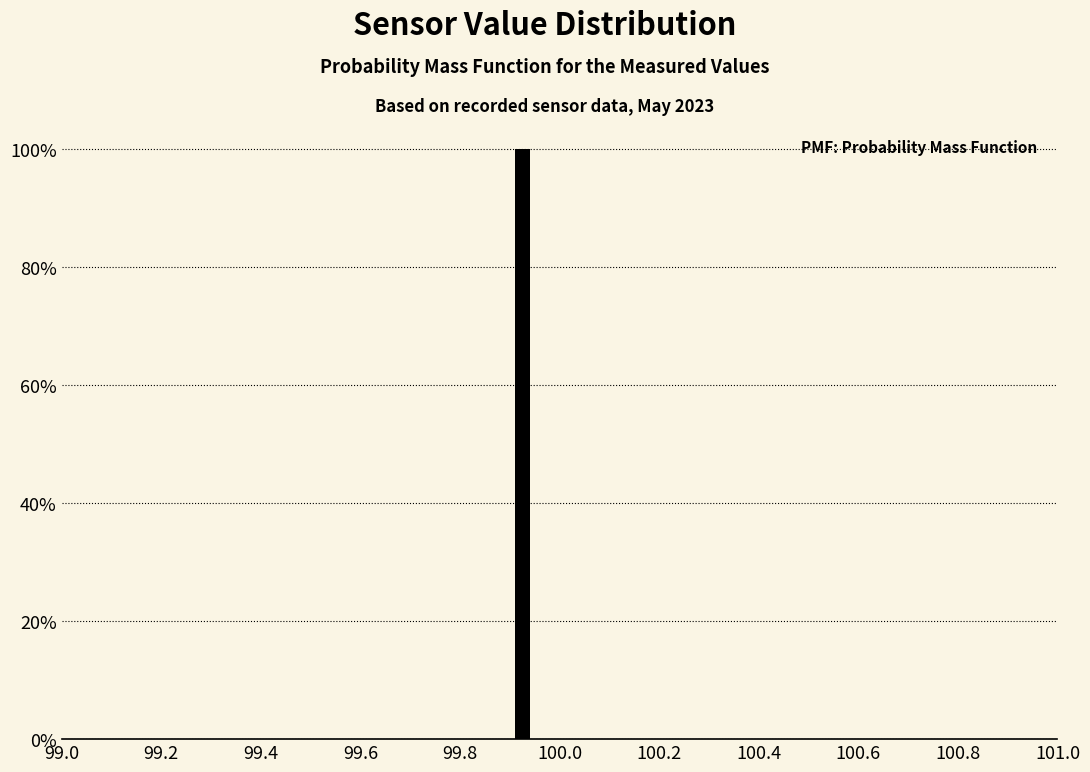

Read against the x-axis, roughly where is the centre of the tallest bar?

99.92